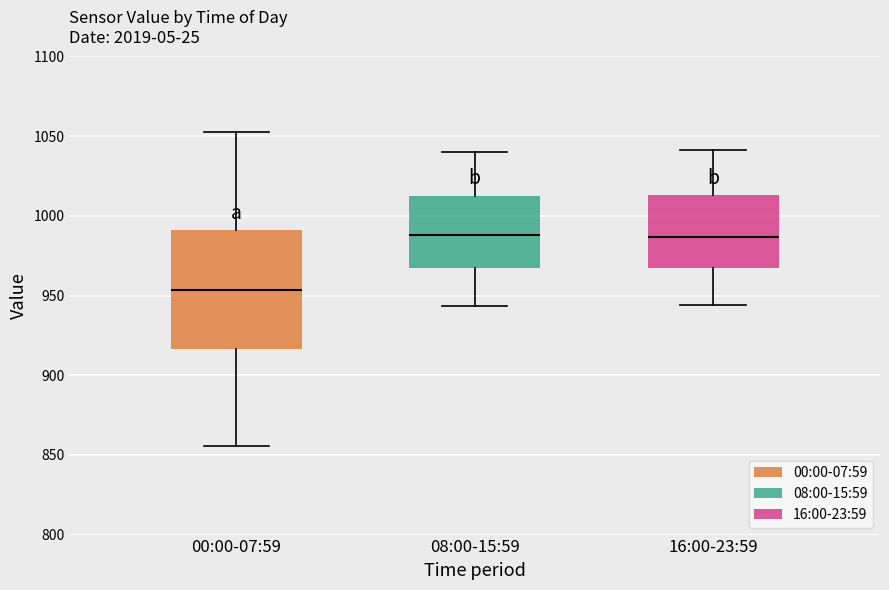

Where does the median line of the box for 08:00-15:59 sit on the y-axis? The values are not printed on the chart, so give them approximately, as read against the axis.

990